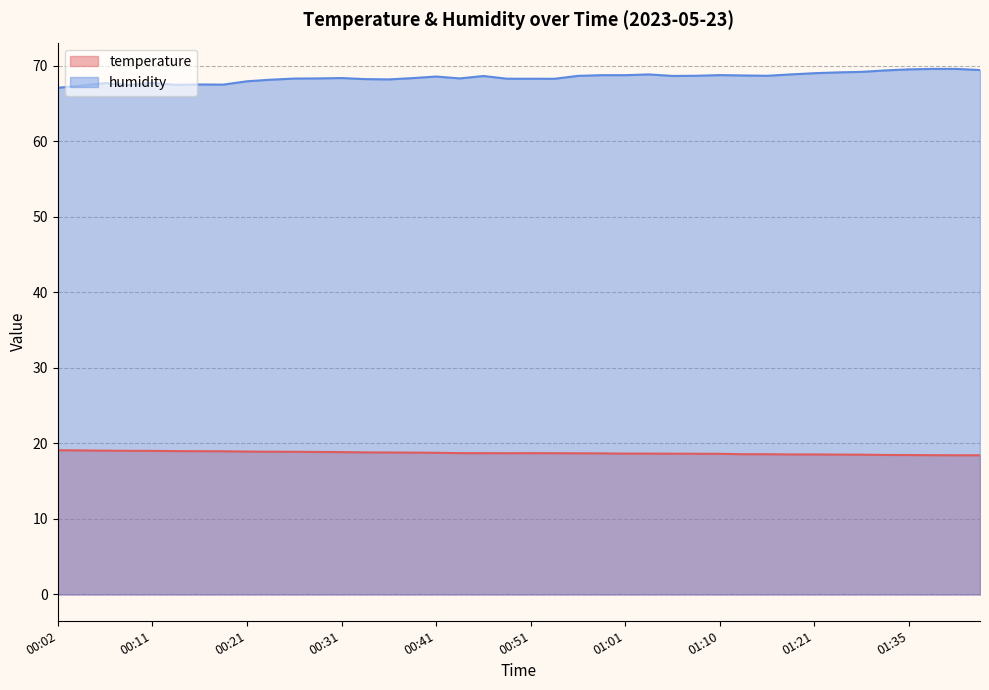

What is the sum of all temperature values?

749.7